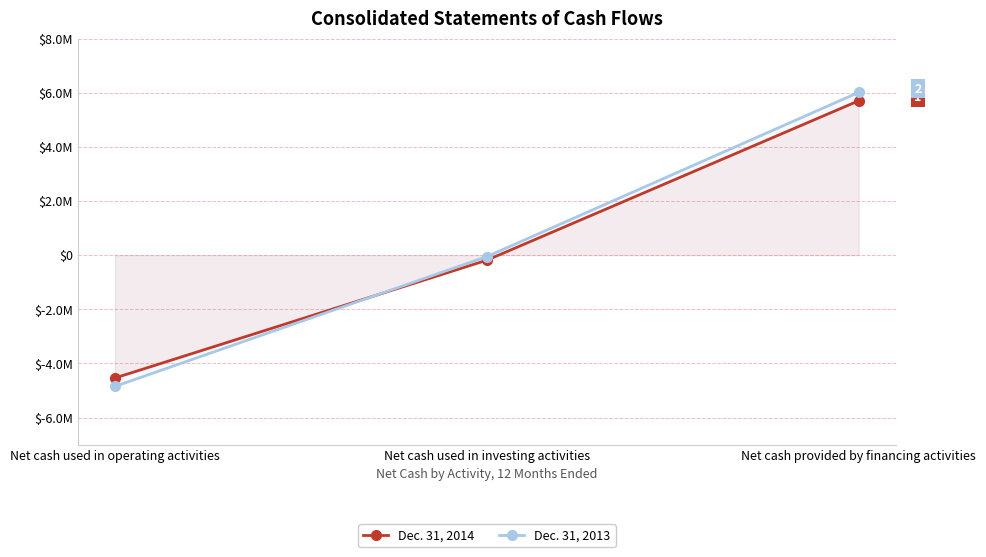

Reading right to left, what are all the values shown in this chart?

Dec. 31, 2014: Net cash provided by financing activities=5702000	Net cash used in investing activities=-188000	Net cash used in operating activities=-4539000
Dec. 31, 2013: Net cash provided by financing activities=6012000	Net cash used in investing activities=-54000	Net cash used in operating activities=-4850000